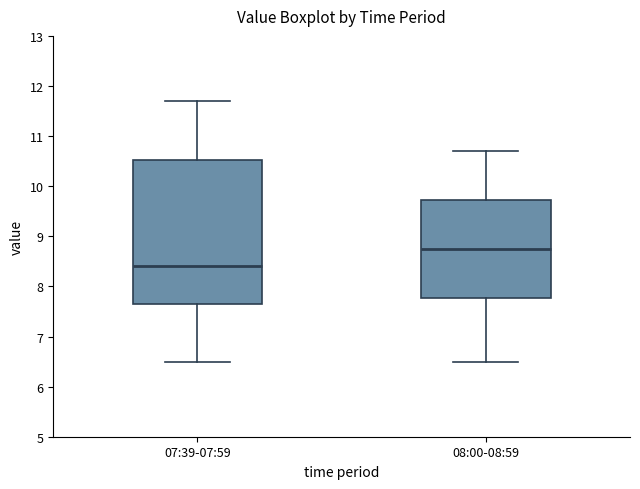

Which box's median line is the highest?

08:00-08:59